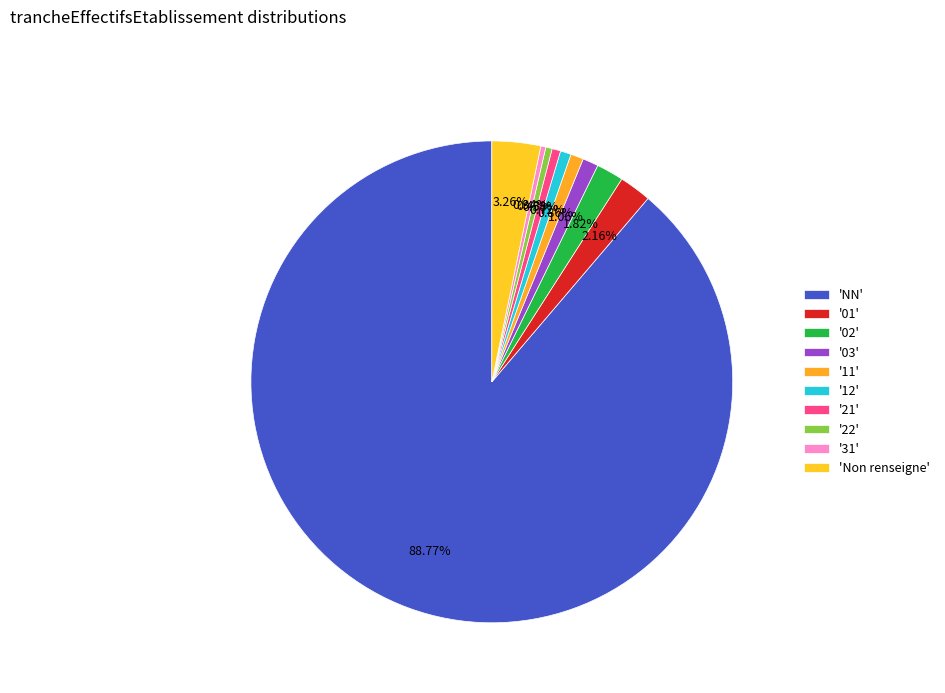

Count the number of slices in the pie.

10